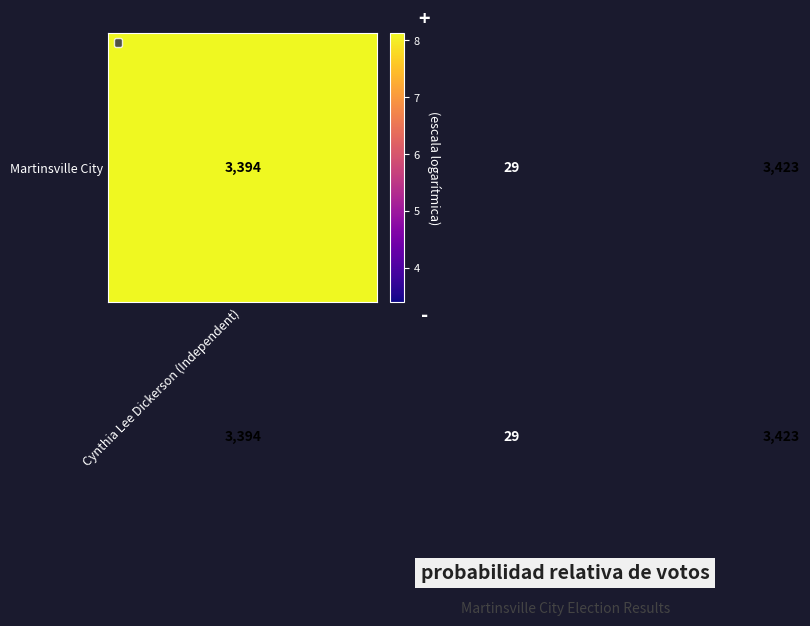

What is the maximum value shown in the chart?

3423